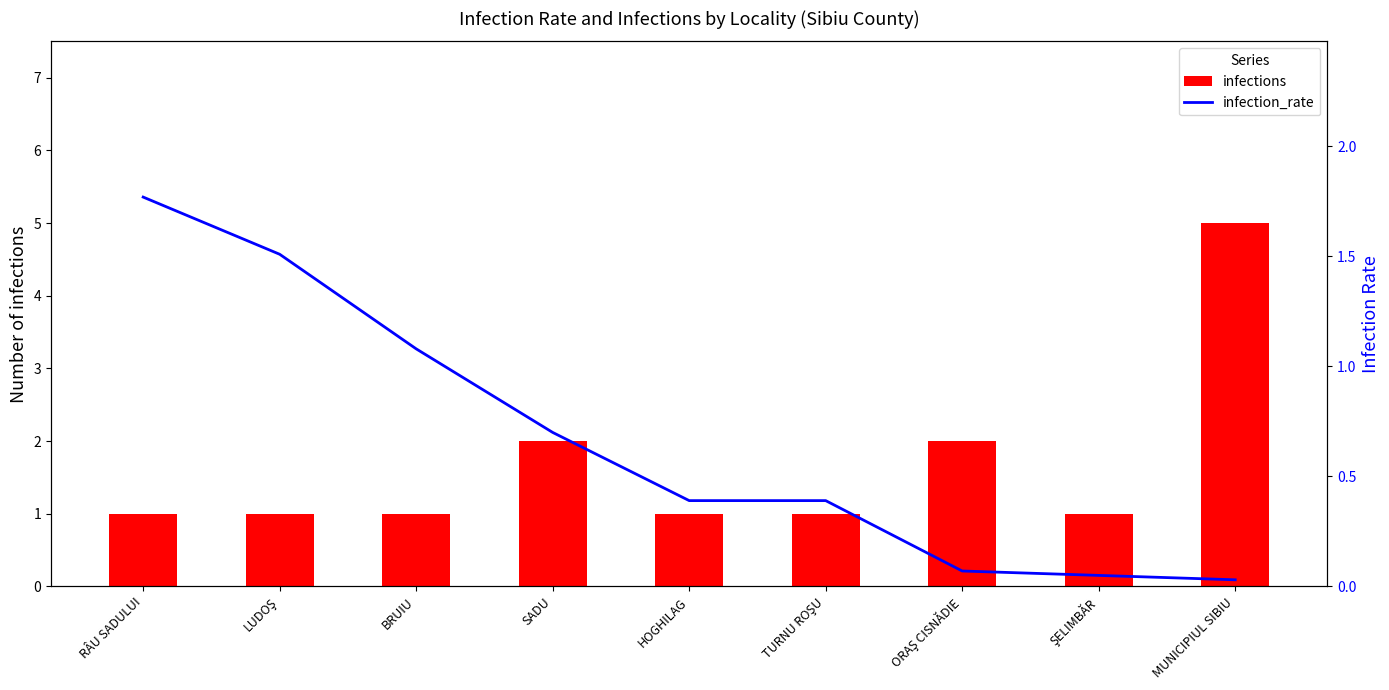

At how many categories does at least one series exceed 4?

1